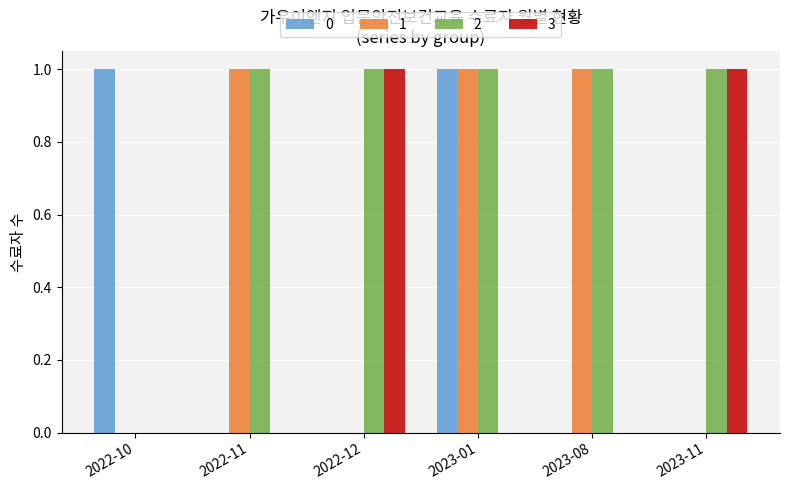

The 1 series shows 0 at 2023-08. True or false?

False